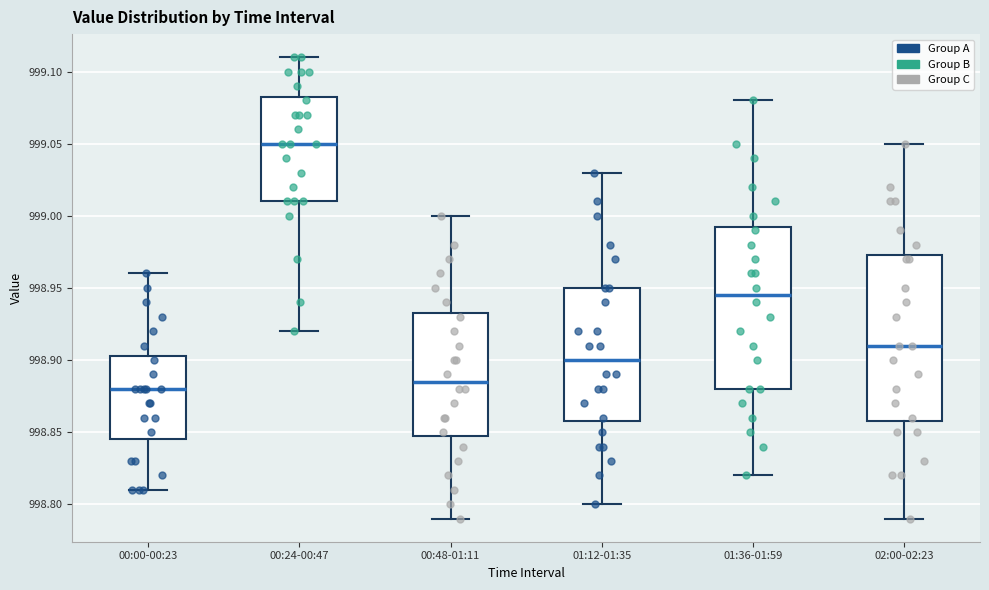

Where does the upper whisker of the box for 01:36-01:59 end on the y-axis? The values are not printed on the chart, so give them approximately, as read against the axis.

999.080